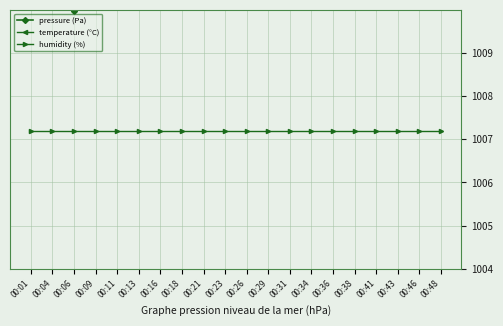

How many interior local valleys does the temperature (°C) series have?

4